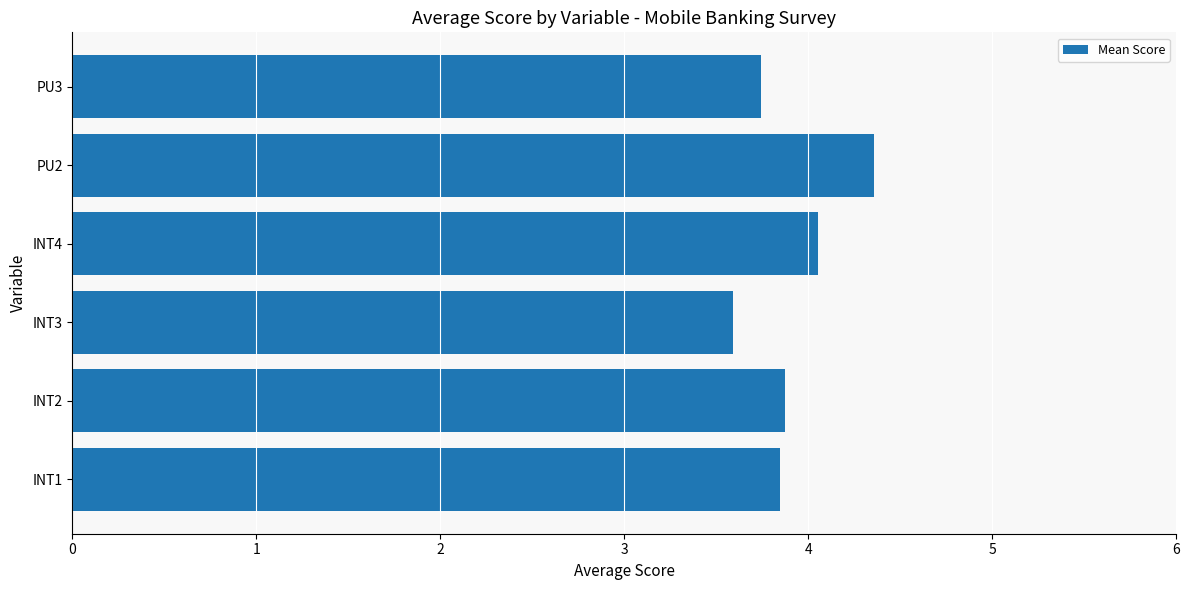

Approximately how many times larger is the value at INT4 compared to PU3?

1.1